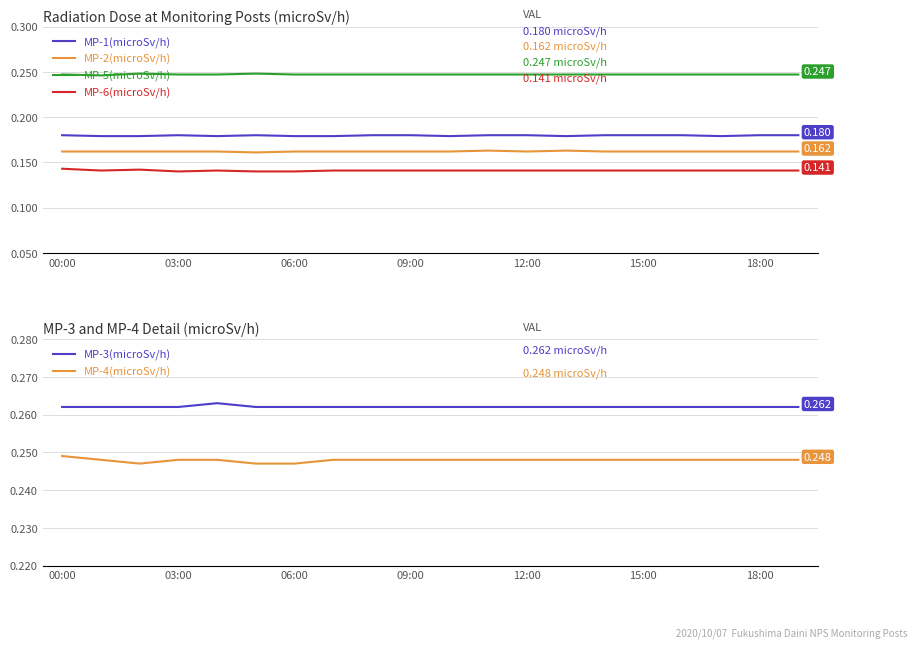

True or false: MP-6(microSv/h) and MP-2(microSv/h) cross at least once.

False